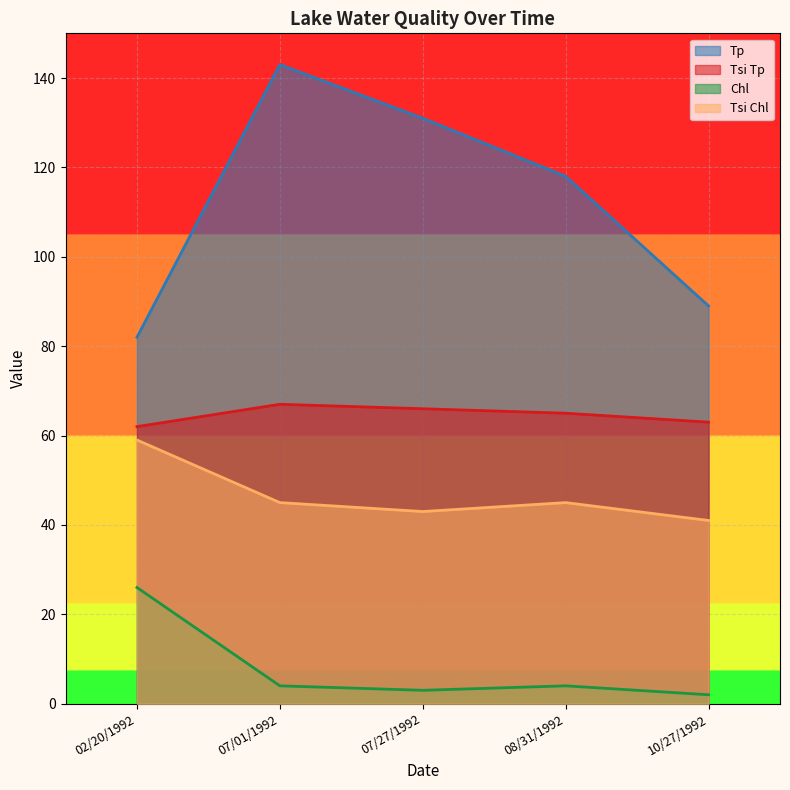

What is the difference between the maximum and minimum values in the Tsi Tp series?

5